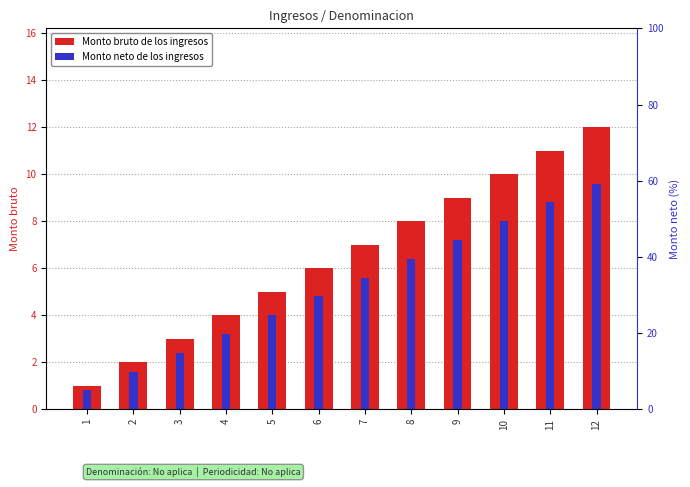

What is the value of the Monto neto de los ingresos bar at the 7th from the left?

5.6